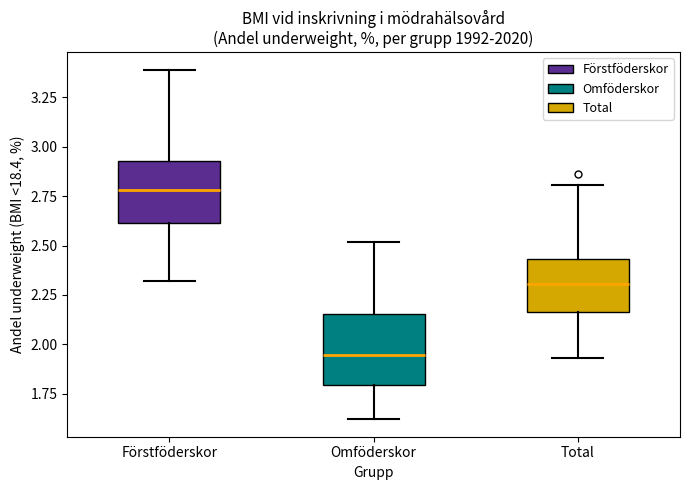

Reading left to right, transcribe this box plot: for each box, give where its median line is, the range the box spans, and where its two whiskers end, as read against the y-axis. The values are not printed on the chart, so give them approximately, as read against the axis.

Förstföderskor: median 2.80, box 2.60 to 2.95, whiskers 2.30 to 3.40
Omföderskor: median 1.95, box 1.80 to 2.15, whiskers 1.60 to 2.50
Total: median 2.30, box 2.15 to 2.45, whiskers 1.95 to 2.80